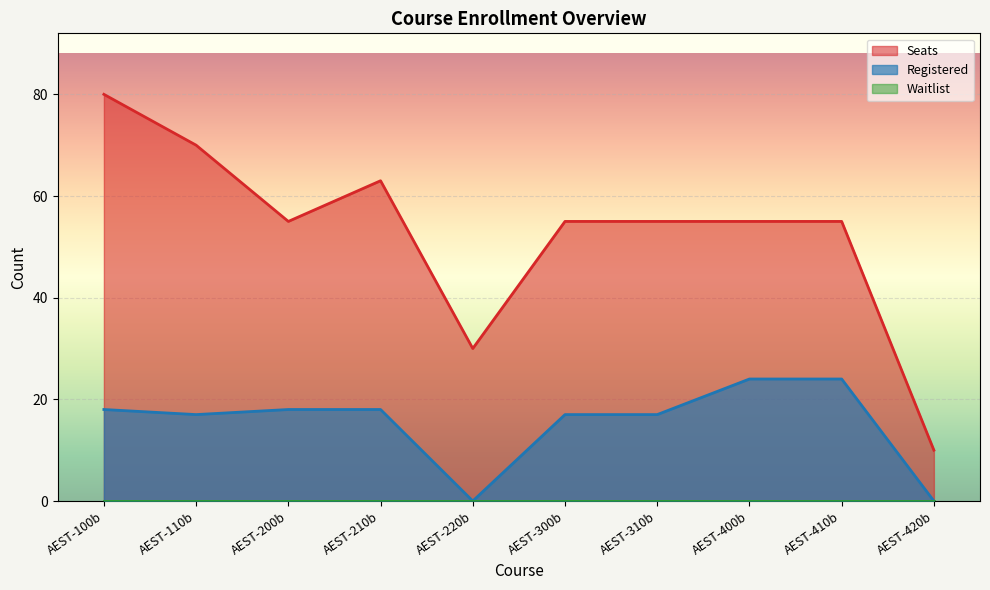

At how many categories does at least one series exceed 35?

8